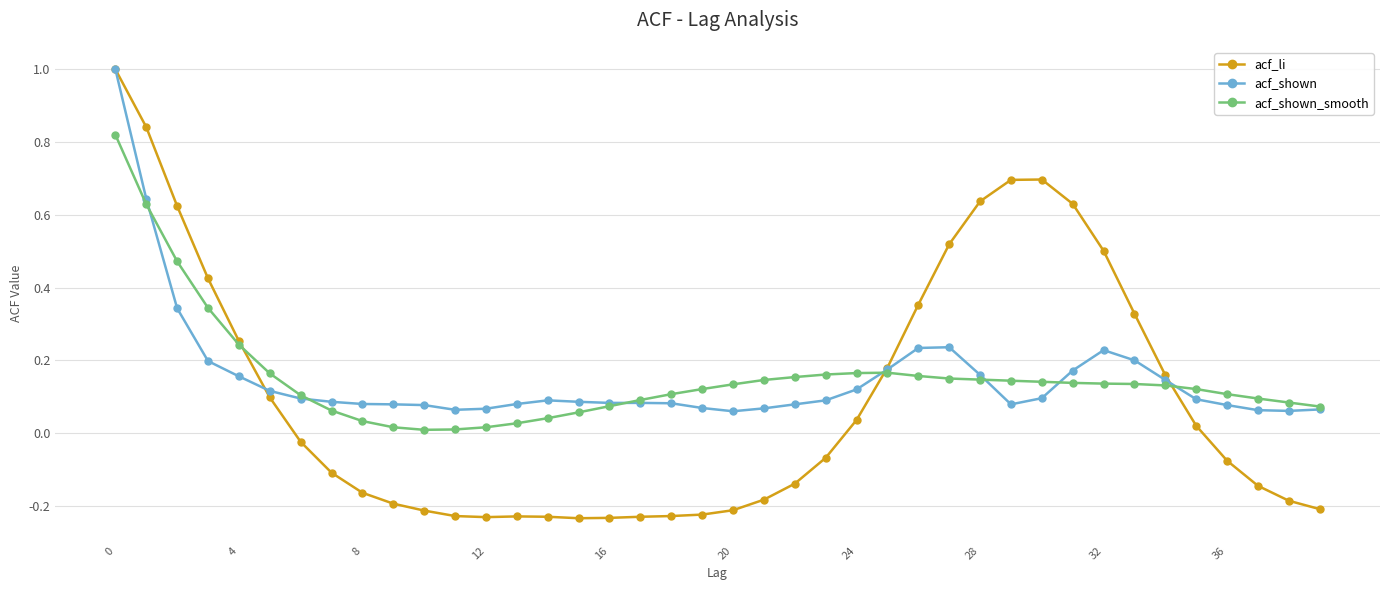

How many data points does each series have?

40